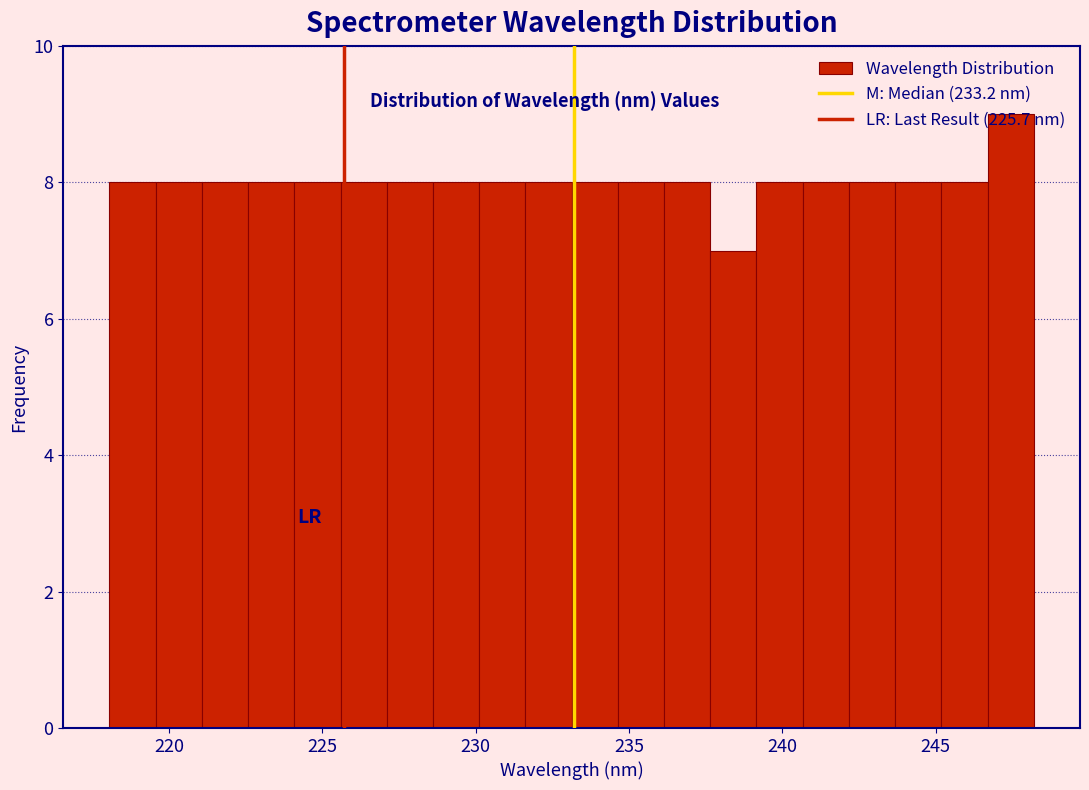

Around what value on the x-axis is the tallest bar? Give the approximate position of its centre, as read against the axis.

247.5